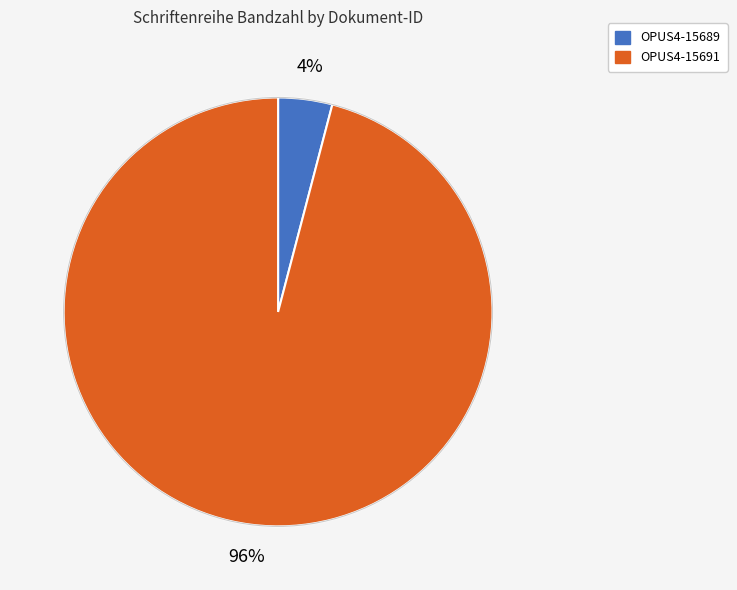

To the nearest percent, what portion does OPUS4-15691 represent?

96%